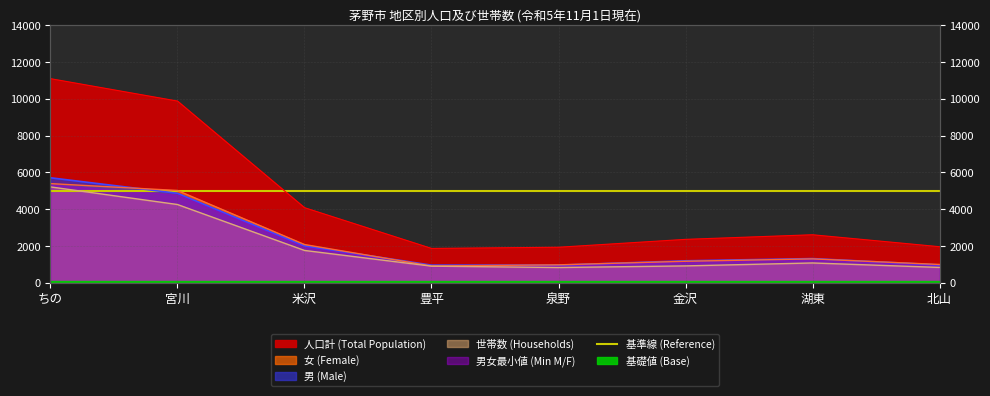

What is the label of the 2nd point from the left?

宮川